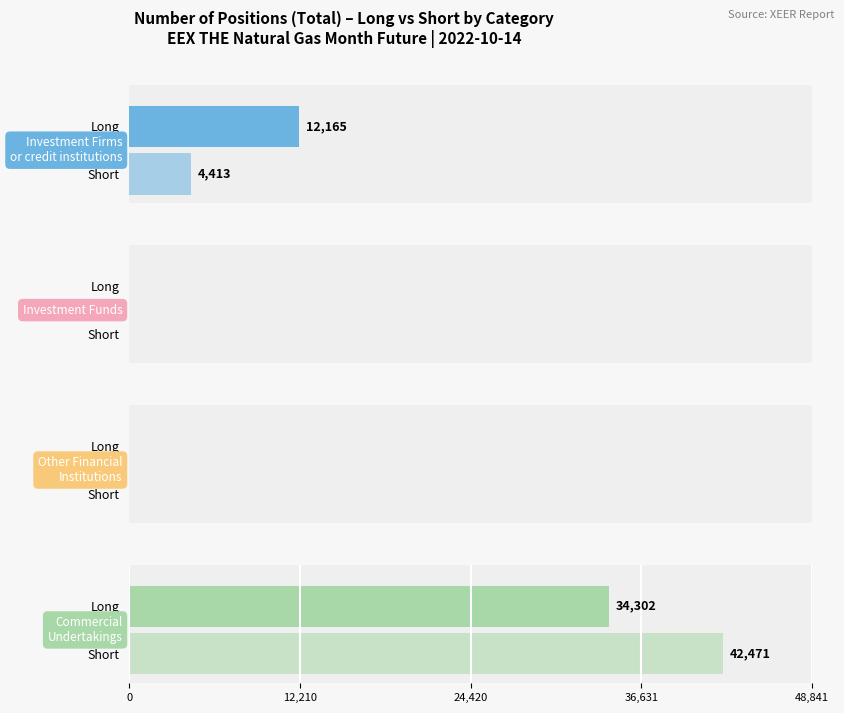

The Short series shows -23402 at Other Financial Institutions. True or false?

False